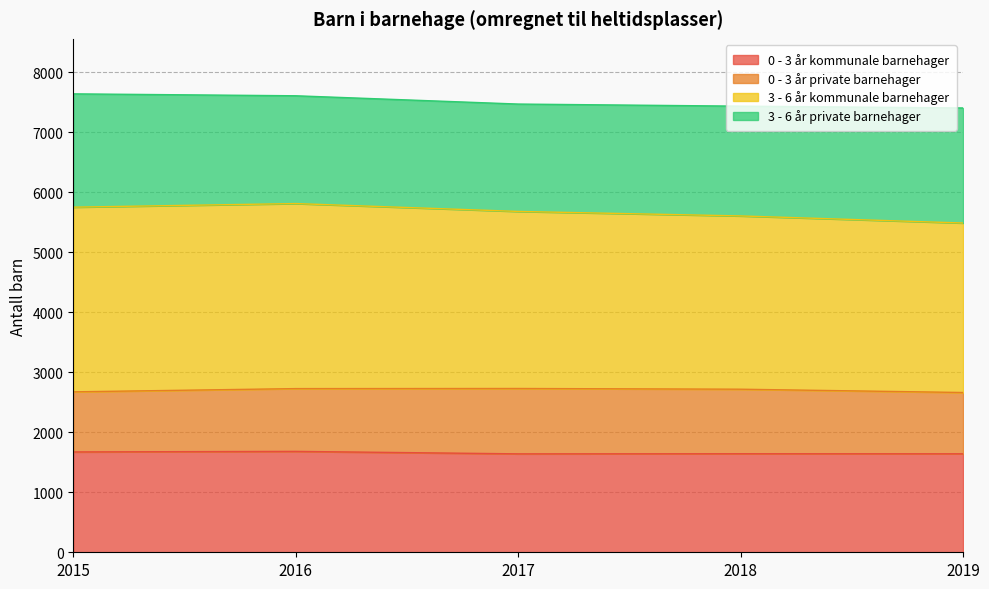

What is the lowest value of the 0 - 3 år kommunale barnehager series?

1640